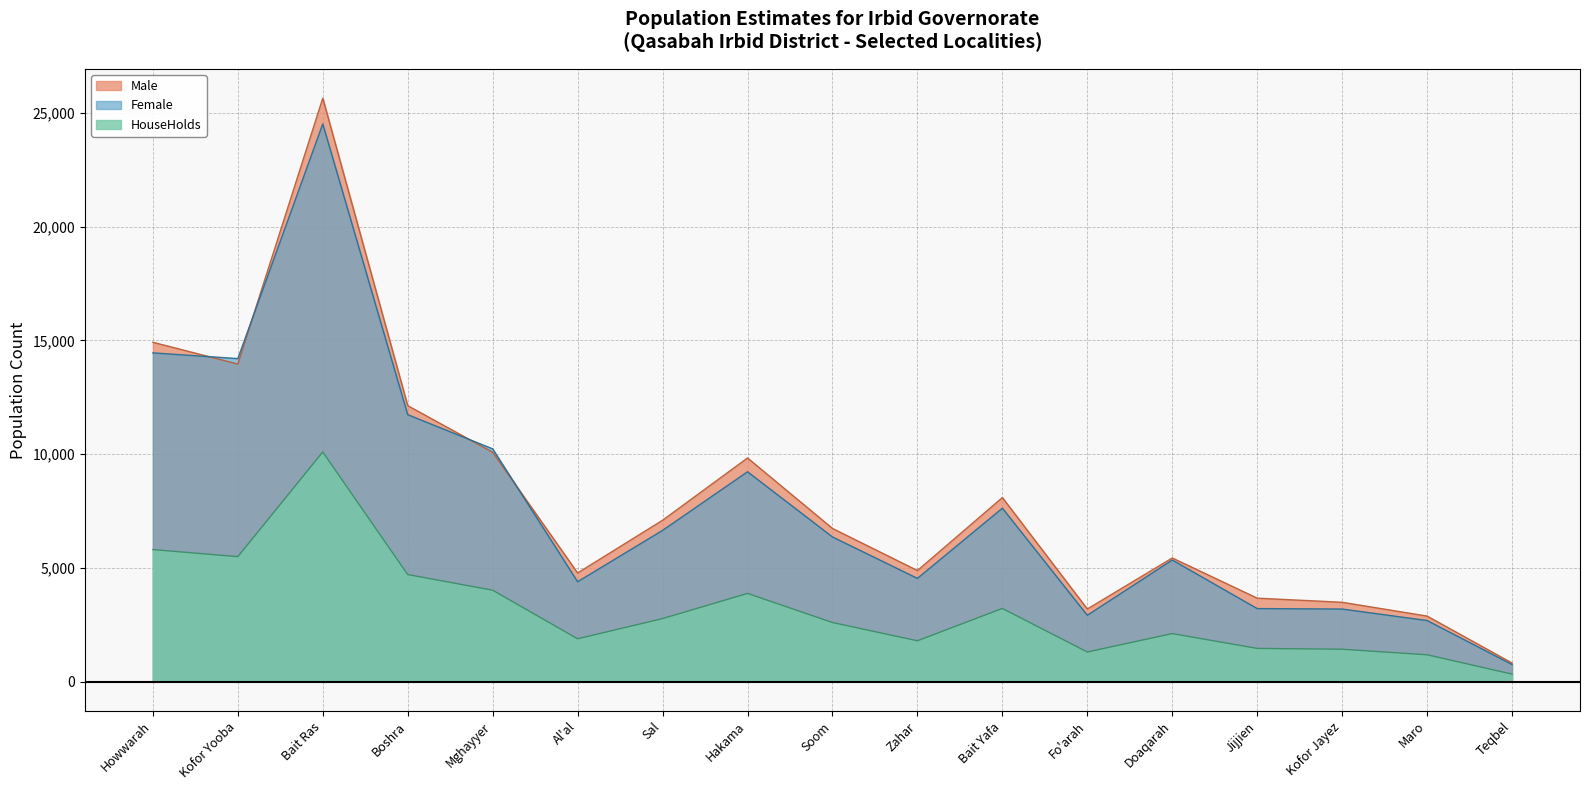

What is the spread (max minus min) of values at Kofor Jayez?

2065